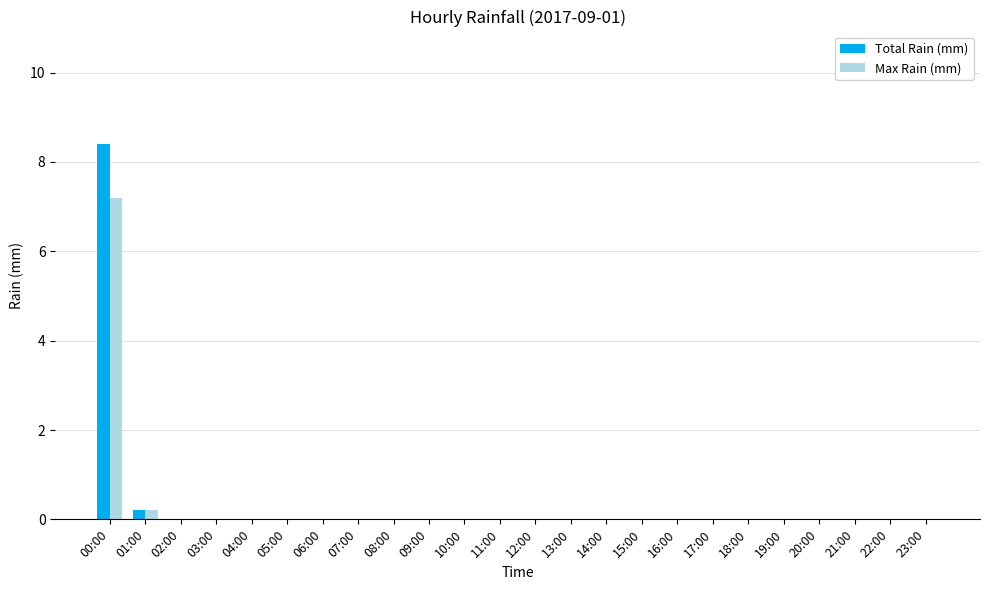

The Total Rain (mm) series shows 0.0 at 03:00. True or false?

True